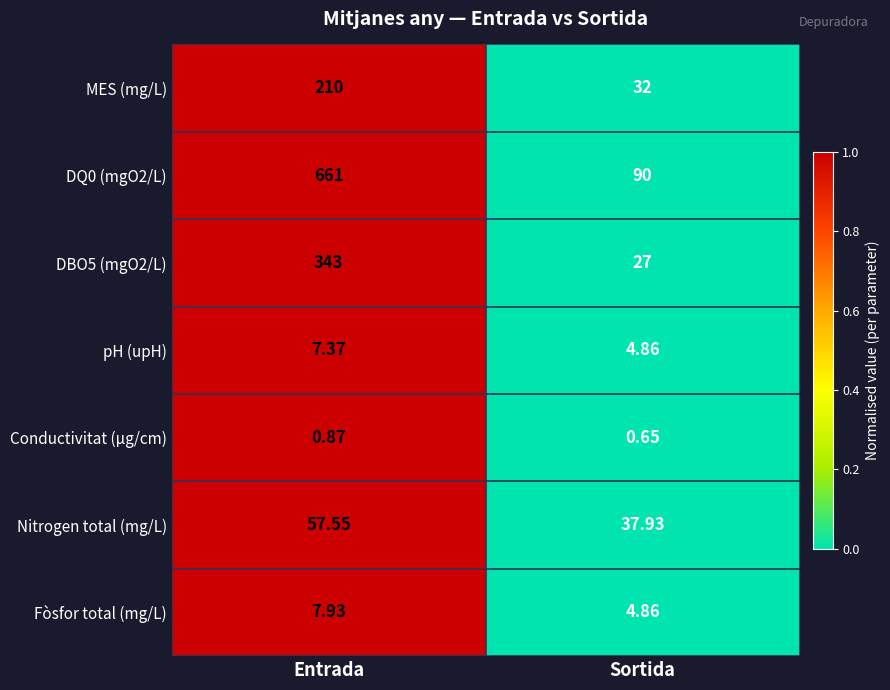

How many series are shown in this chart?

7